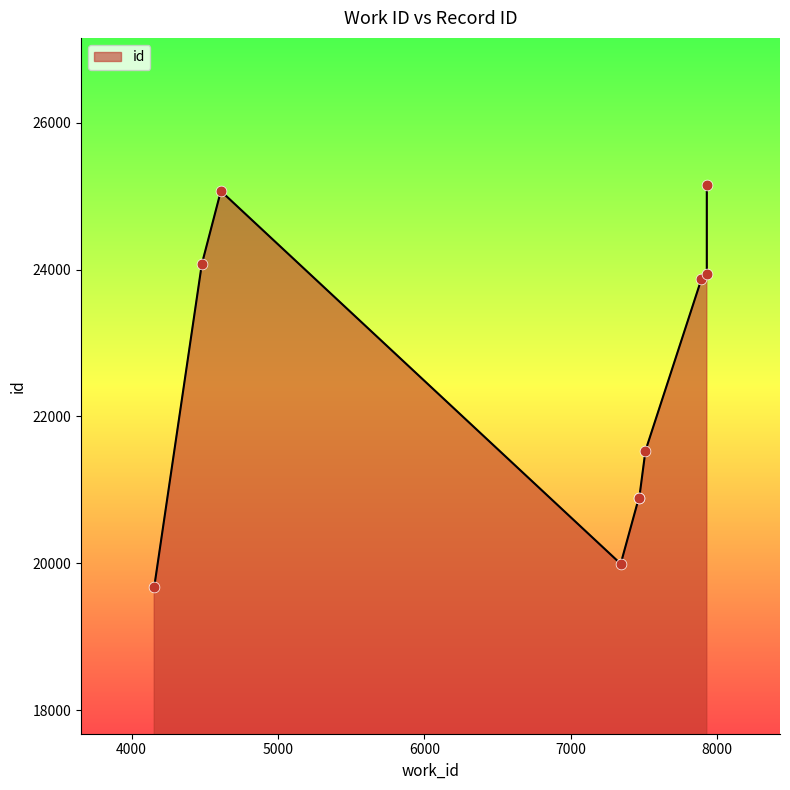

Which has a higher value, 7892 or 7929?

7929